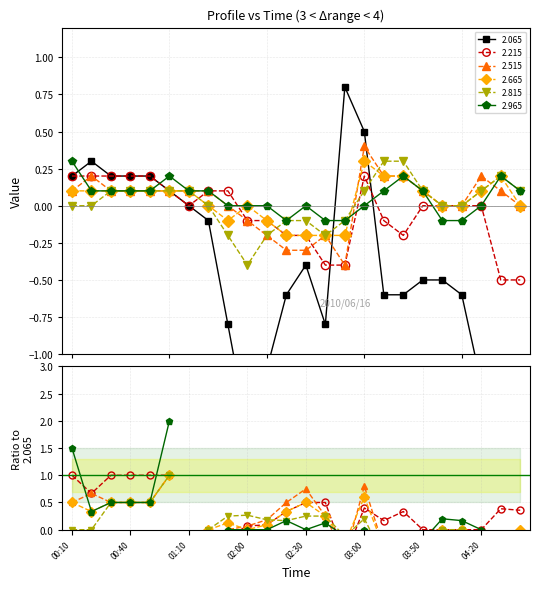

How many 2.965 values are between 0 and 1?

19